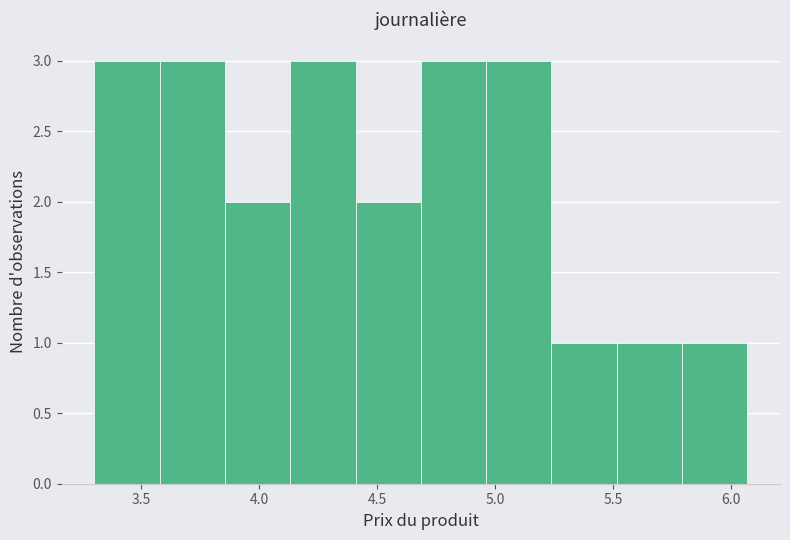

What is the height of the bar covering 3.60 to 3.85 on the x-axis? Neither the bar edges nor the heights are printed on the chart, so give them approximately, as read against the axes.

3